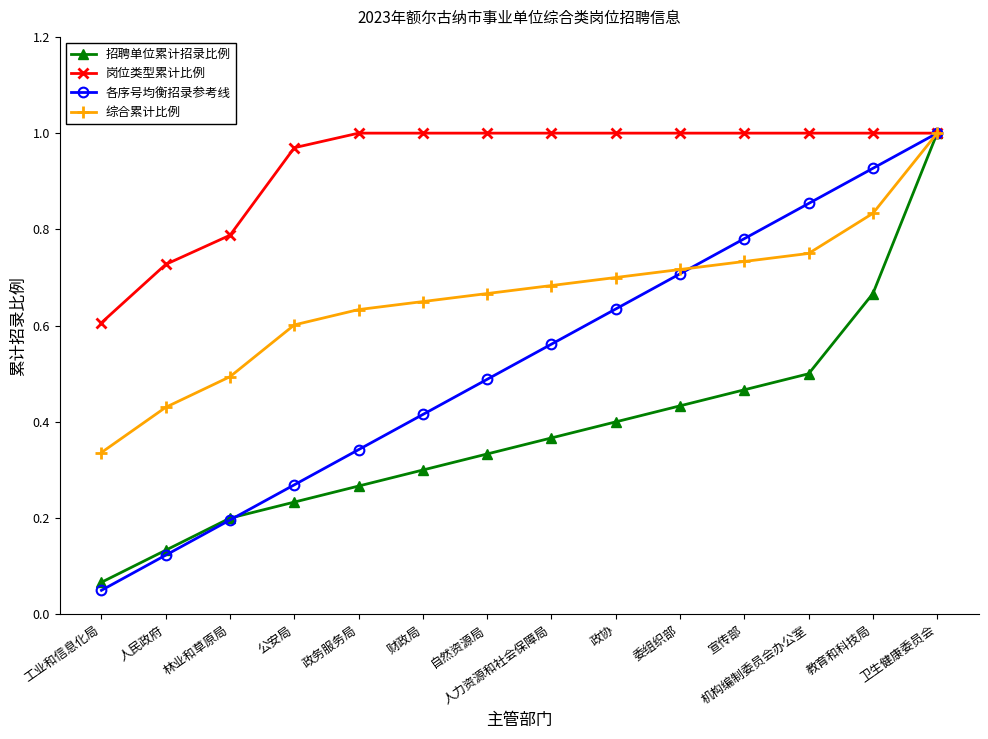

True or false: 招聘单位累计招录比例 has more than 2 interior local peaks.

False